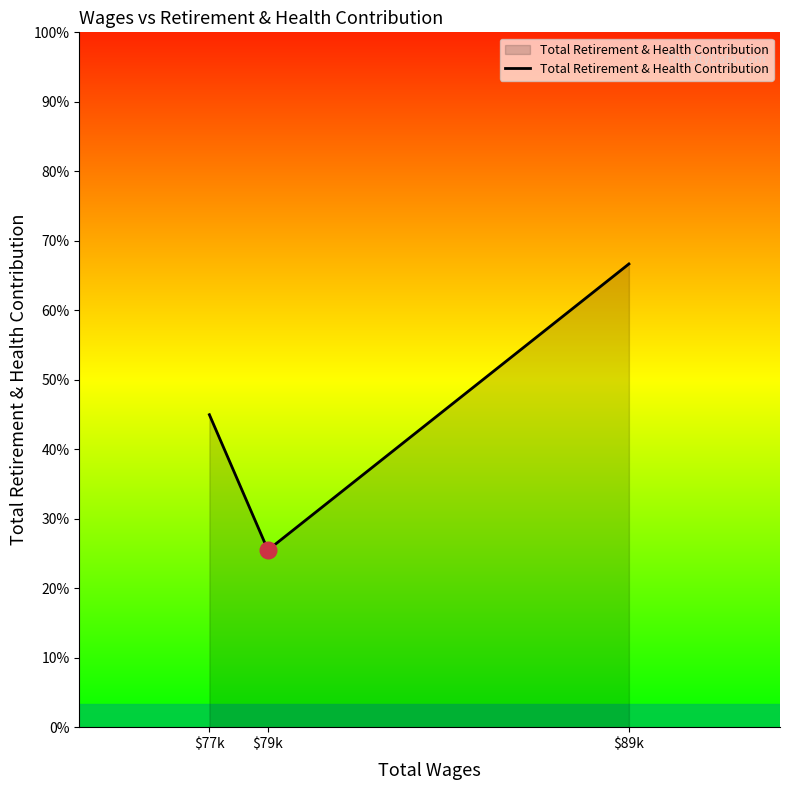

Is this an area chart (filled region under the line)?

Yes